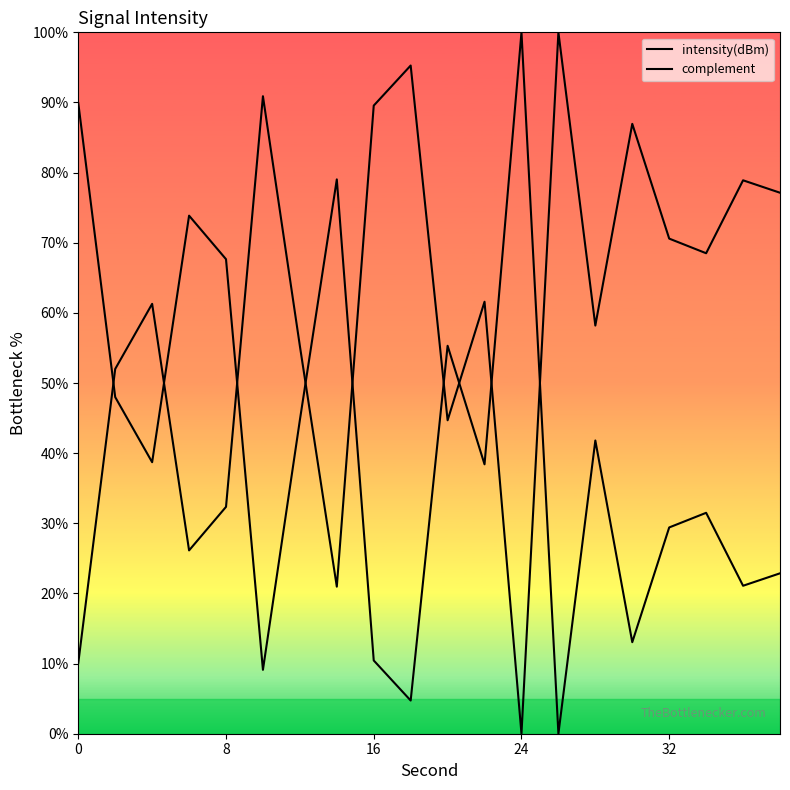

Which series ends up on top after the final intersection of intensity(dBm) and complement?

complement